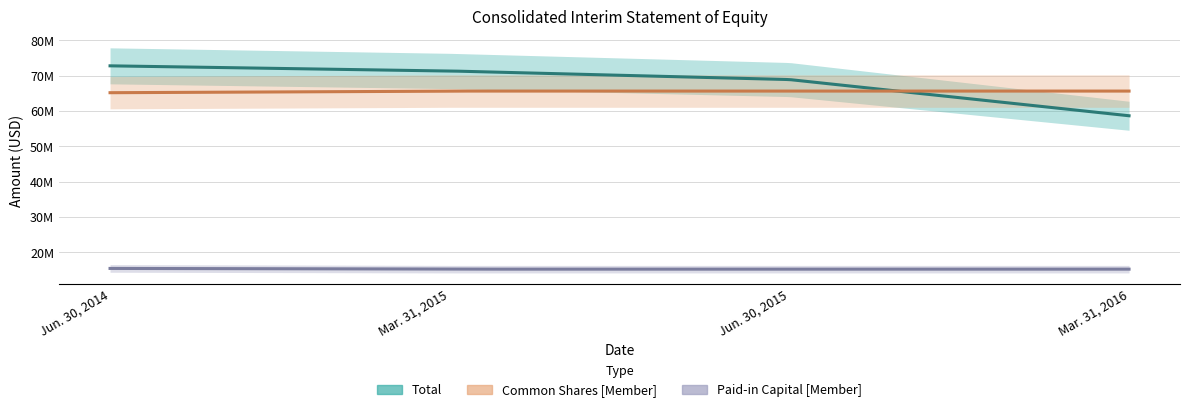

What is the smallest value displayed?

15228868